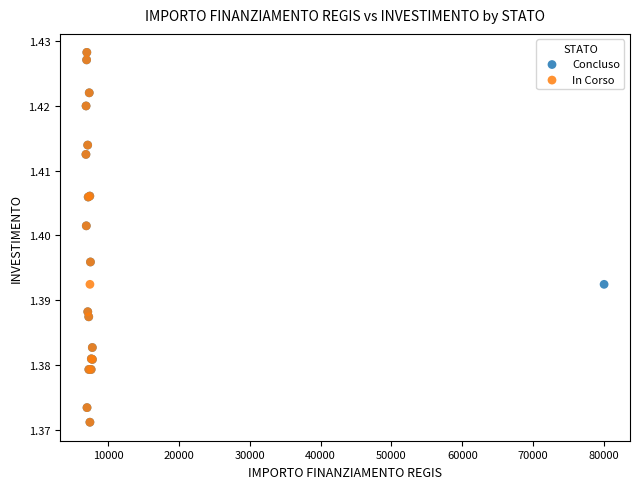

What are all the series names shown in the legend?

Concluso, In Corso